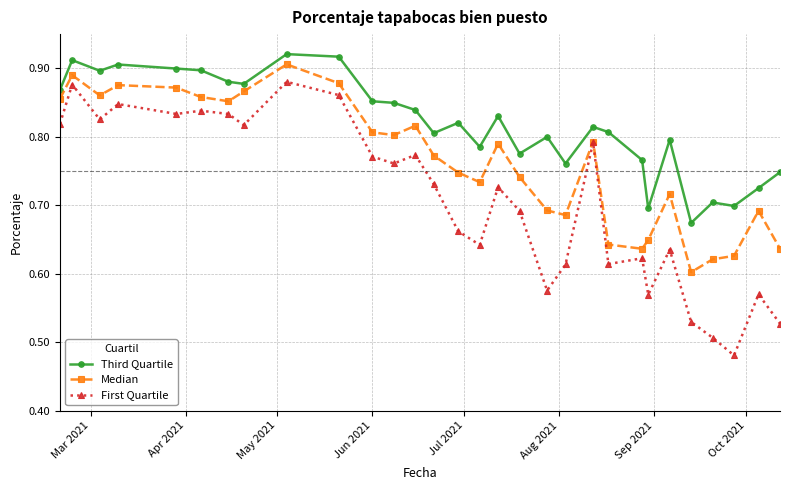

In Third Quartile, how many points are higher than both neighbors (excluding endpoints)?

9